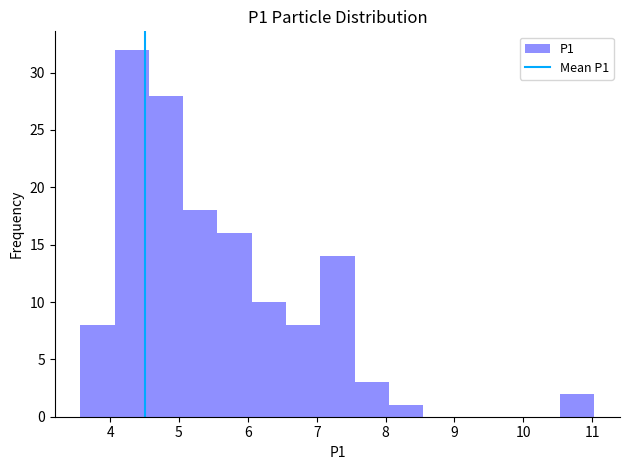

Over which range of the x-axis is the bar tallest?

4.1 to 4.6